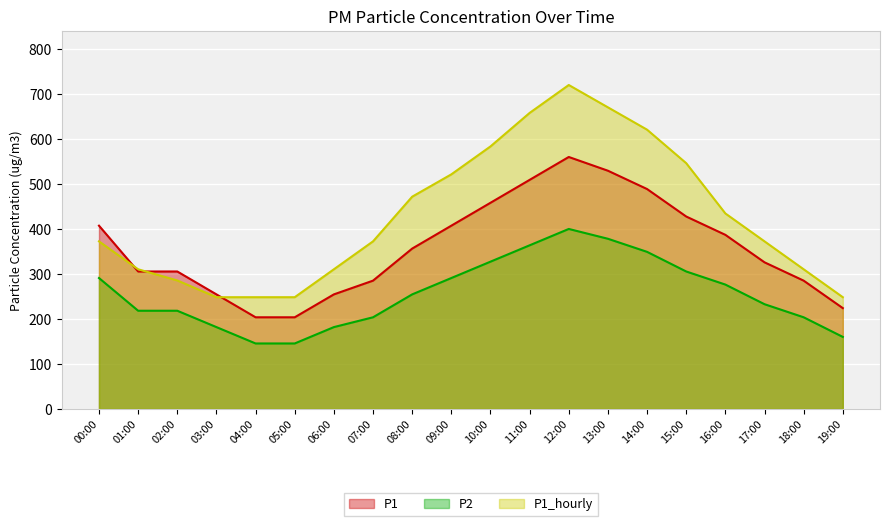

Which series ends up on top after the final intersection of P2 and P1_hourly?

P1_hourly